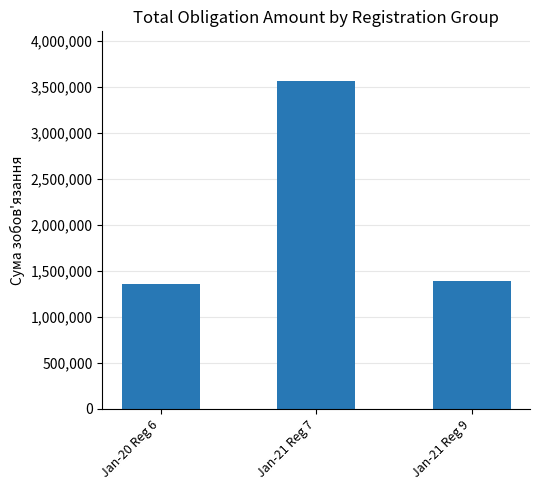

Which label corresponds to the largest value in the chart?

Jan-21 Reg 7